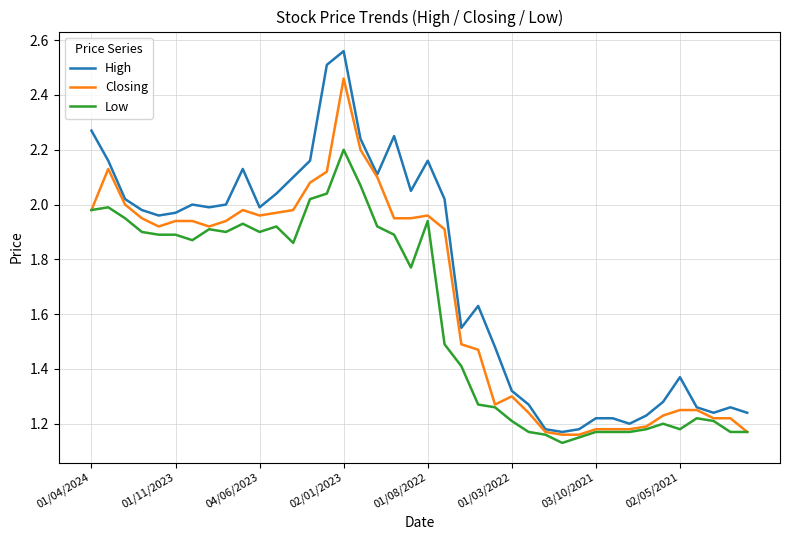

True or false: Low and High cross at least once.

False